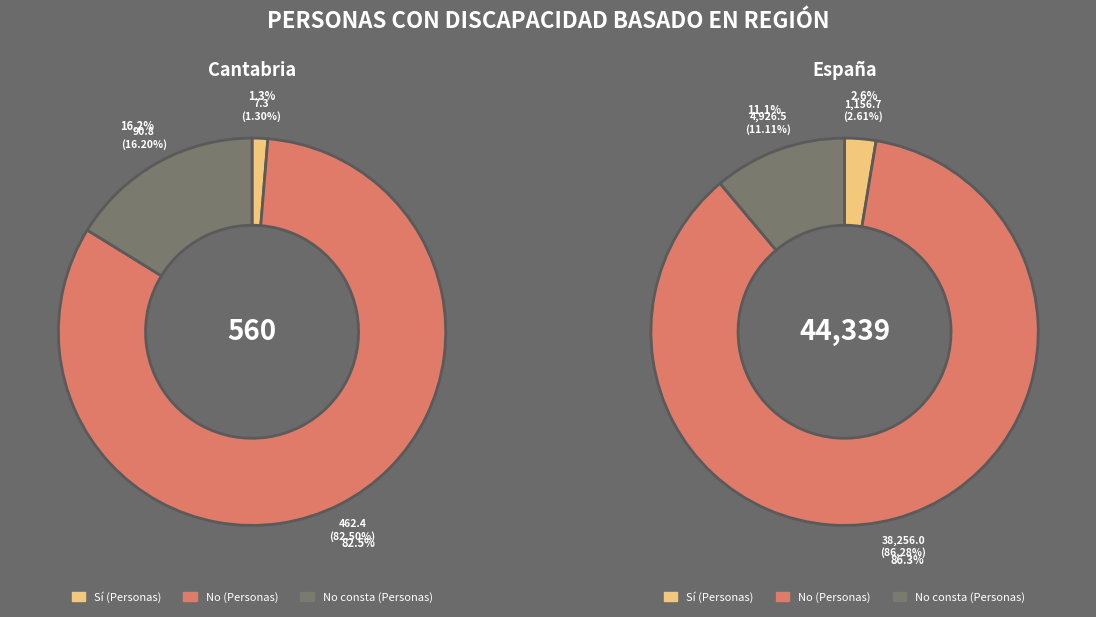

The 1 slice represents 89% of the pie. True or false?

False